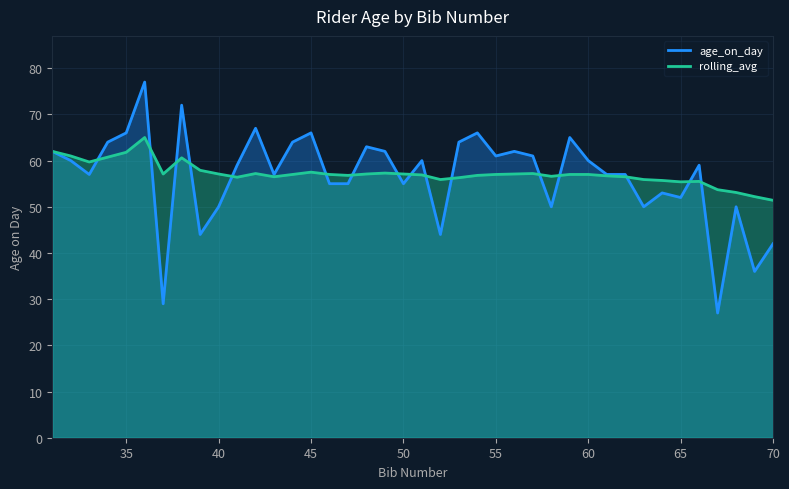

What are all the series names shown in the legend?

age_on_day, rolling_avg